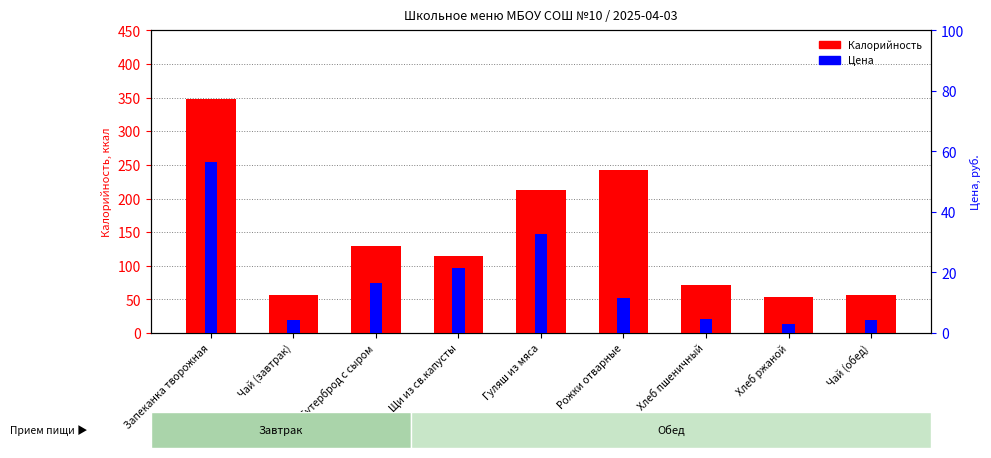

What is the sum of all Калорийность values?

1286.0